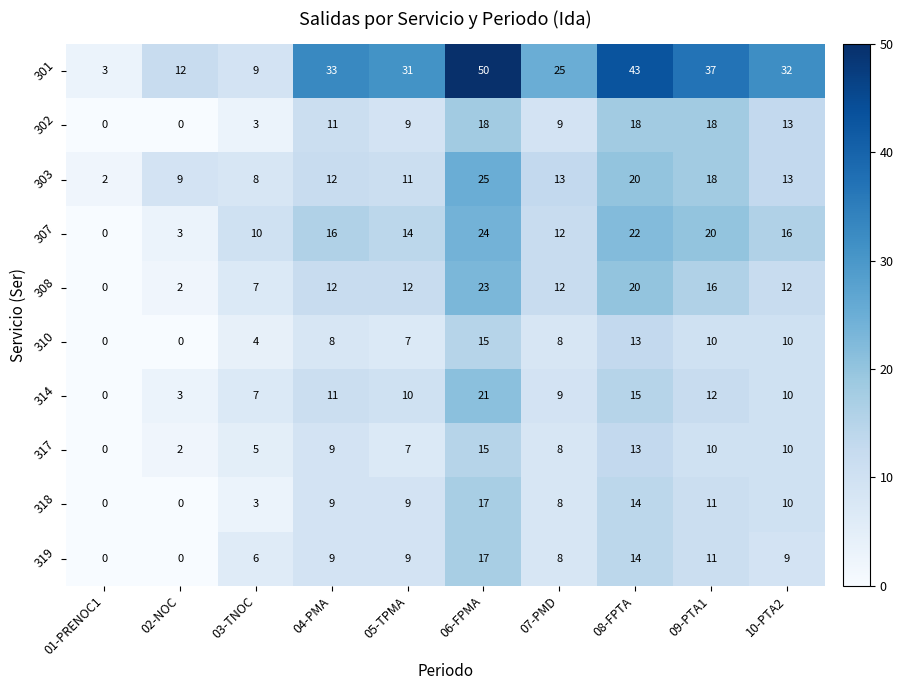

Which label corresponds to the largest value in the chart?

06-FPMA